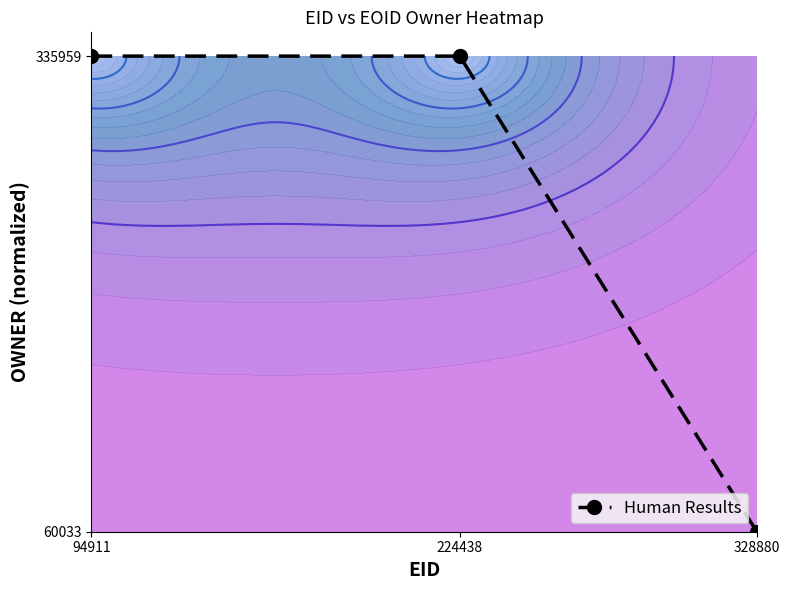

What is the sum of the values at 94911 and 328880?

1.0